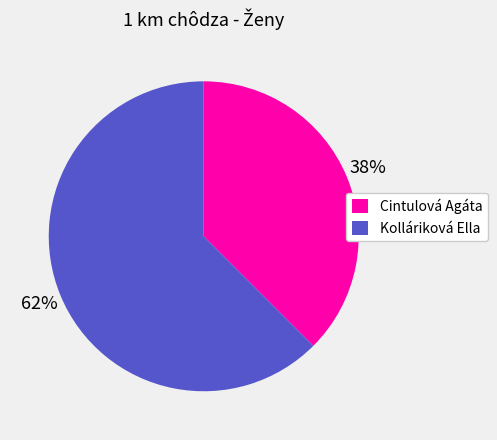

How many segments does this pie chart have?

2